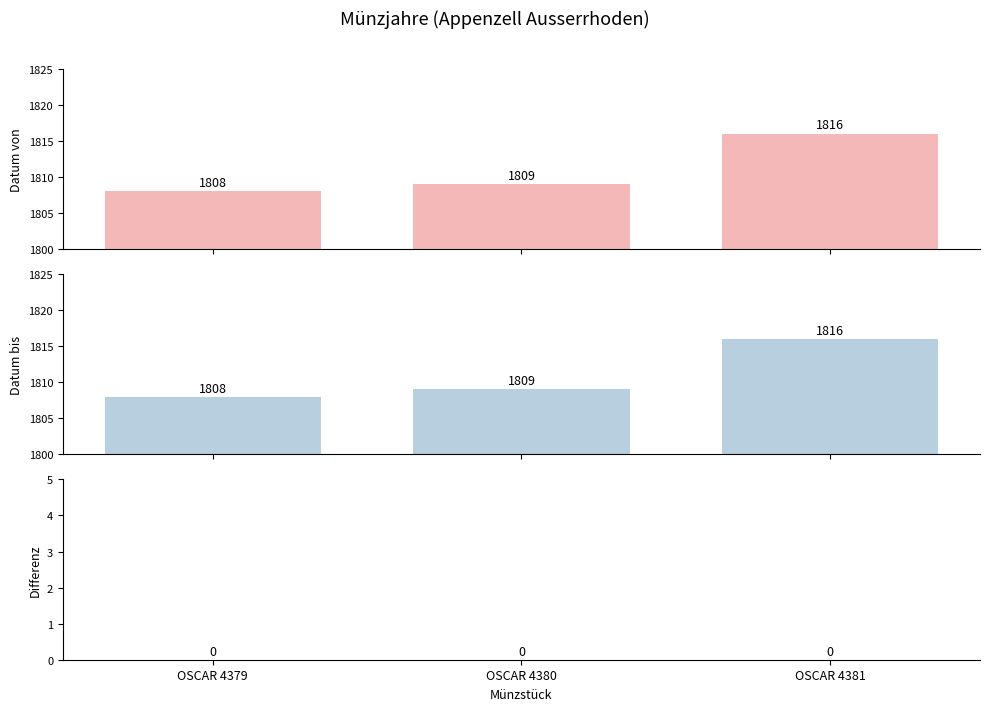

What is the maximum value for Datum von?

1816